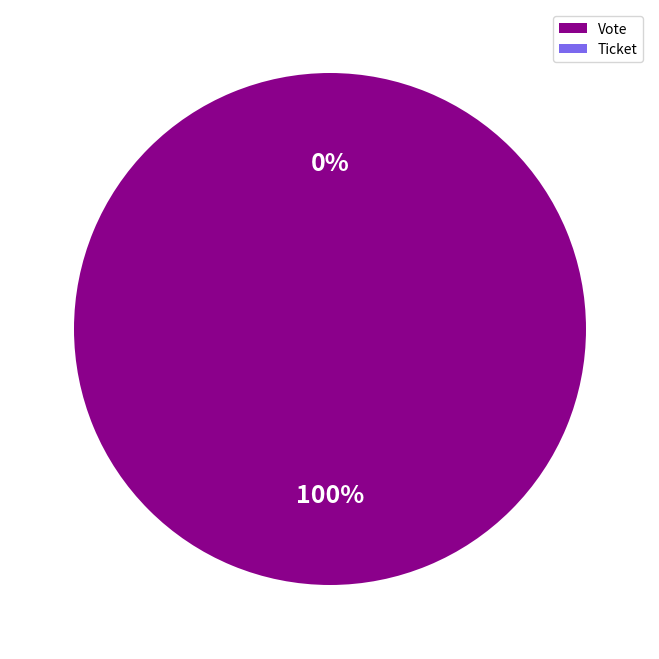

To the nearest percent, what is the average slice percentage?

50%